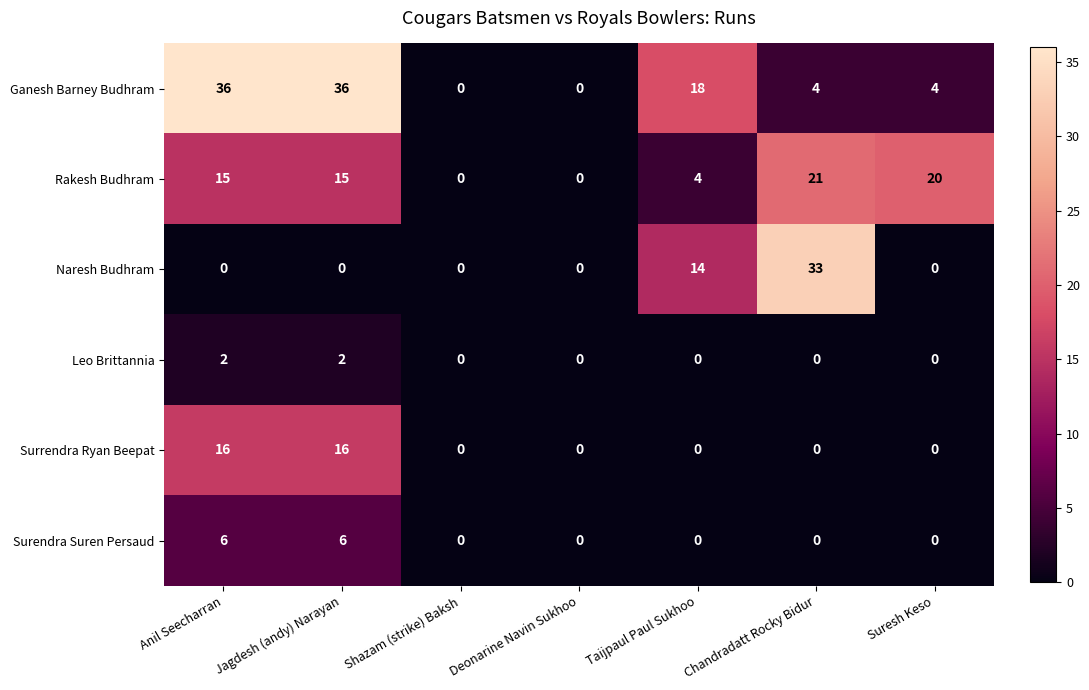

What is the difference between the maximum and second lowest values in the Surrendra Ryan Beepat series?

16